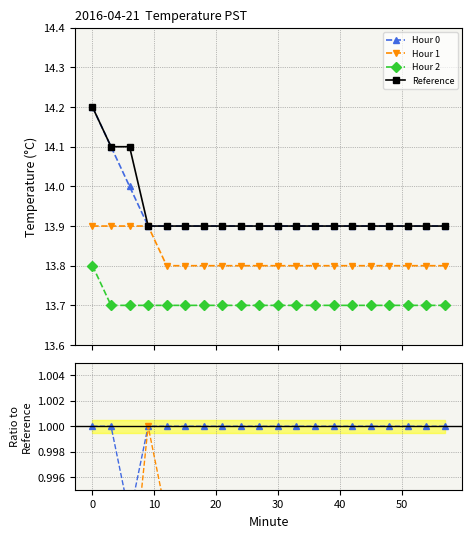

How many data points does each series have?

20